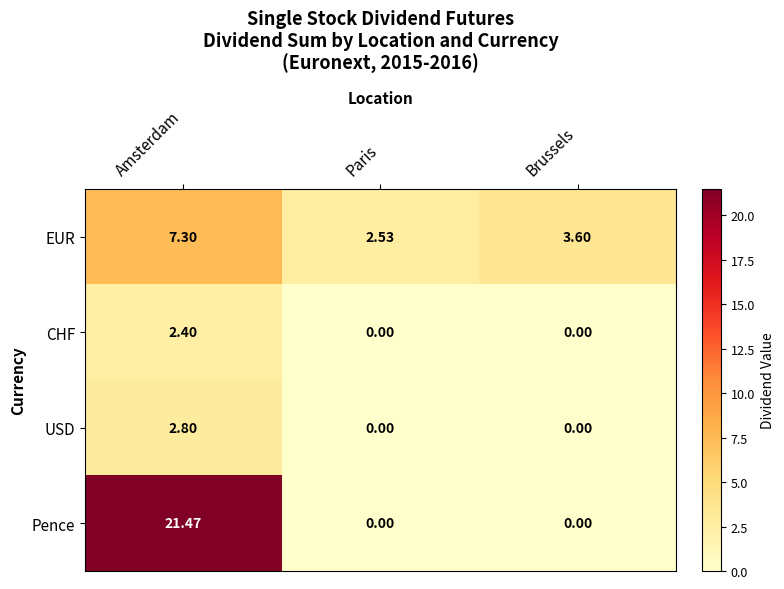

Which series changed the most between Amsterdam and Paris?

Pence